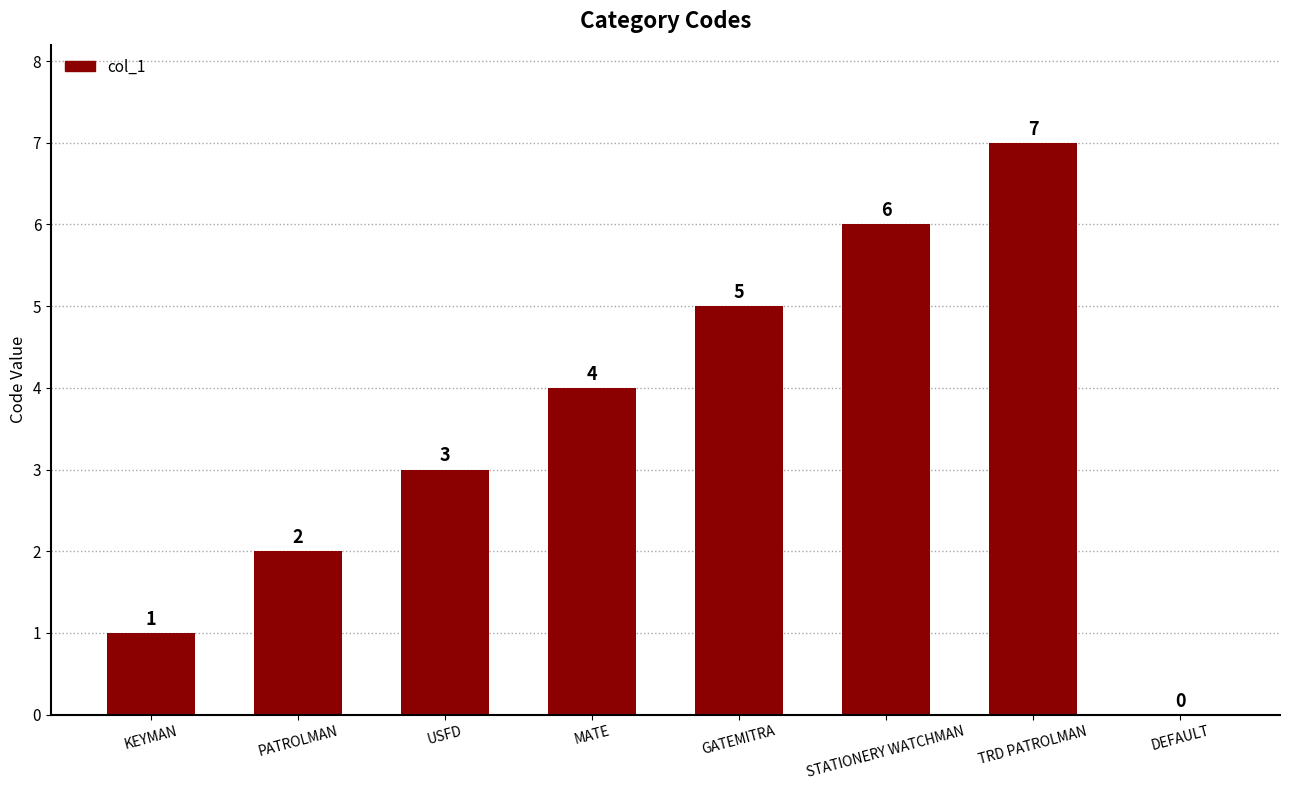

Reading left to right, transcribe all the data shown in this chart.

KEYMAN=1	PATROLMAN=2	USFD=3	MATE=4	GATEMITRA=5	STATIONERY WATCHMAN=6	TRD PATROLMAN=7	DEFAULT=0